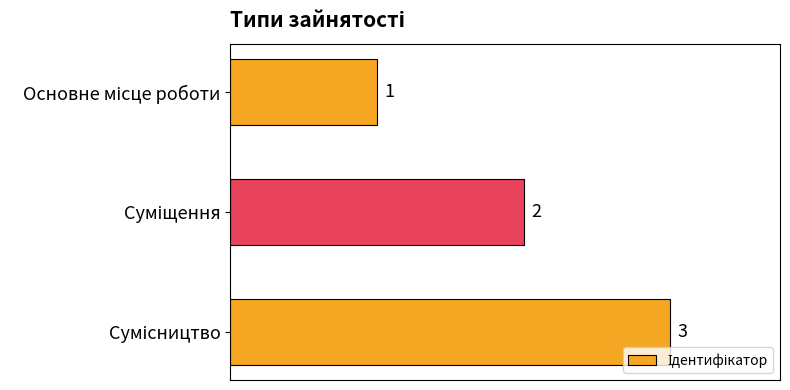

Are the bars horizontal?

Yes